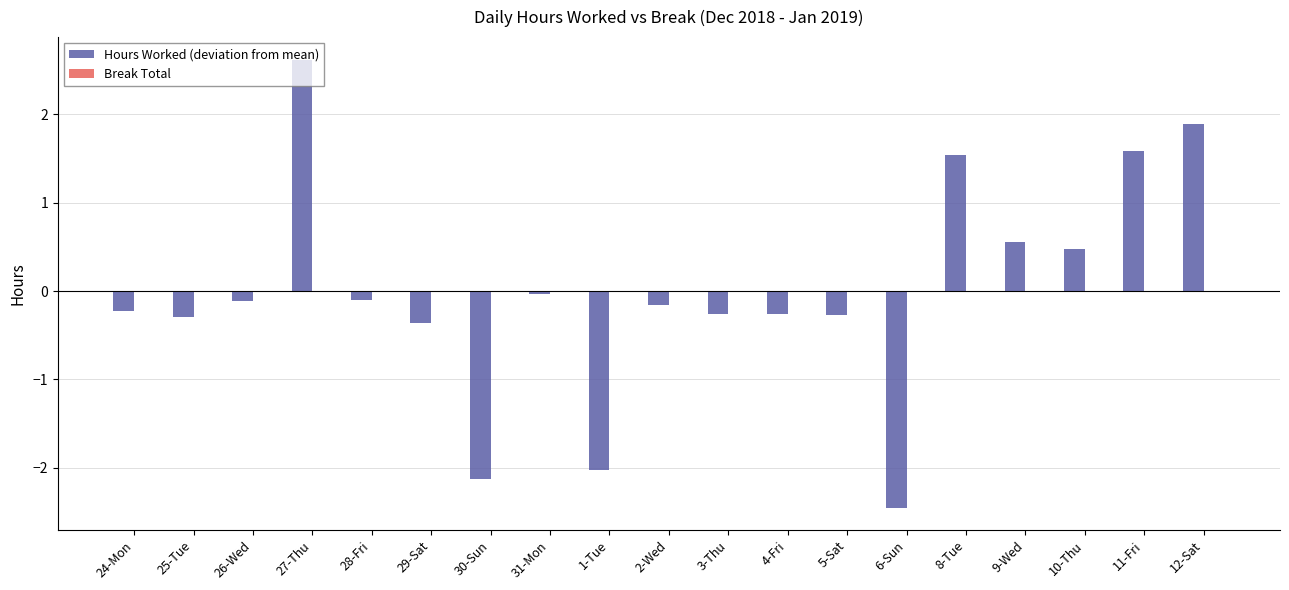

The value at 3-Thu is -0.3. True or false?

True